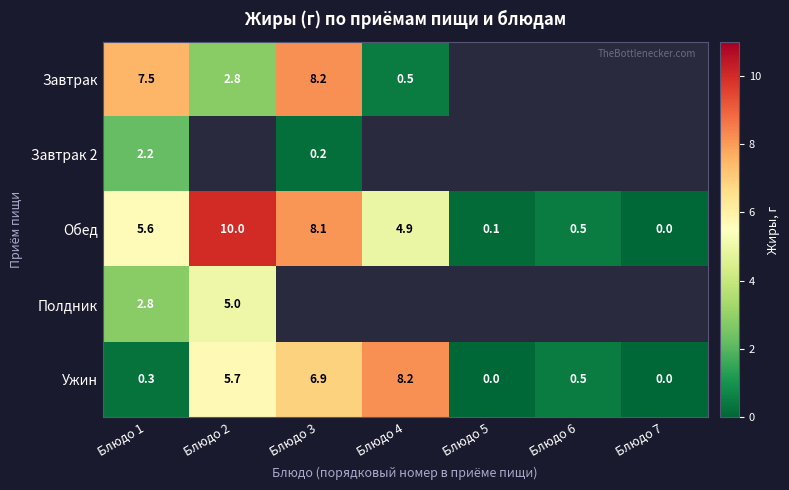

Where is Ужин nearest to the value 4?

Блюдо 2